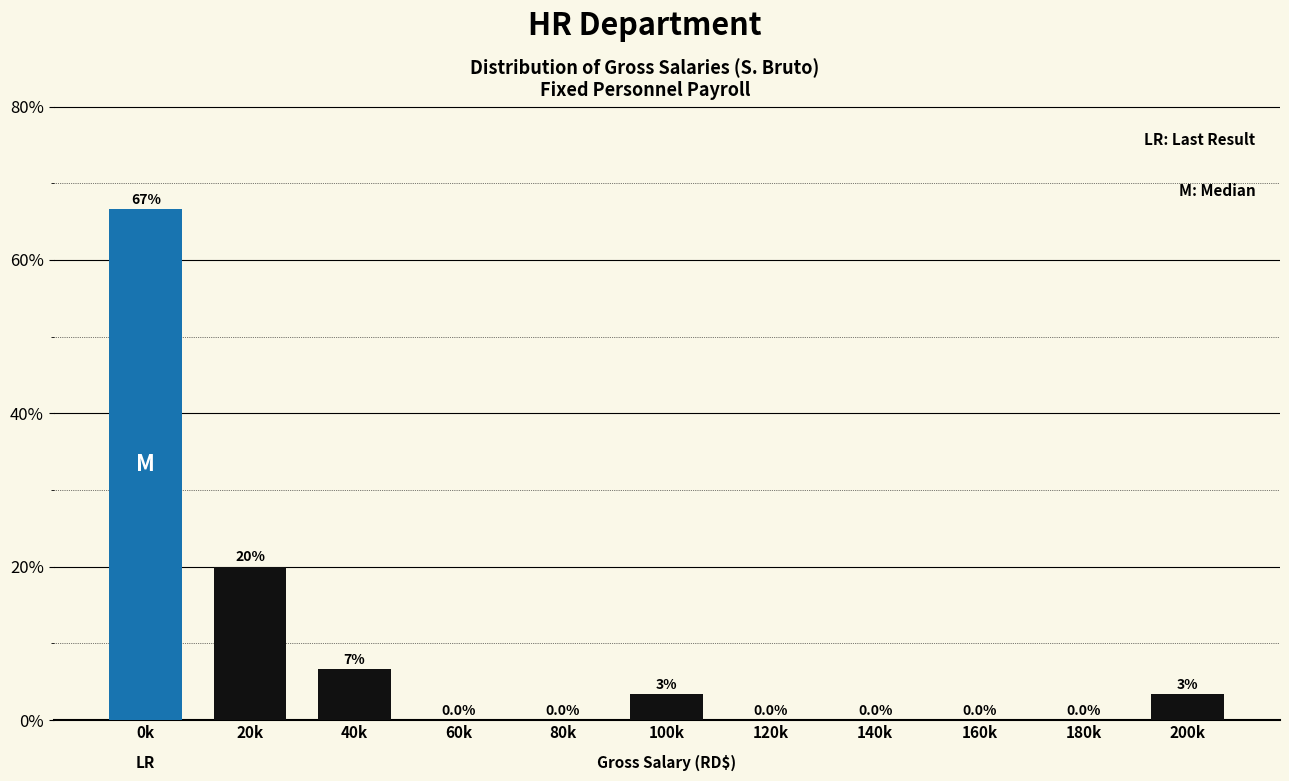

What is the change in value from 60k to 200k?

+3.3